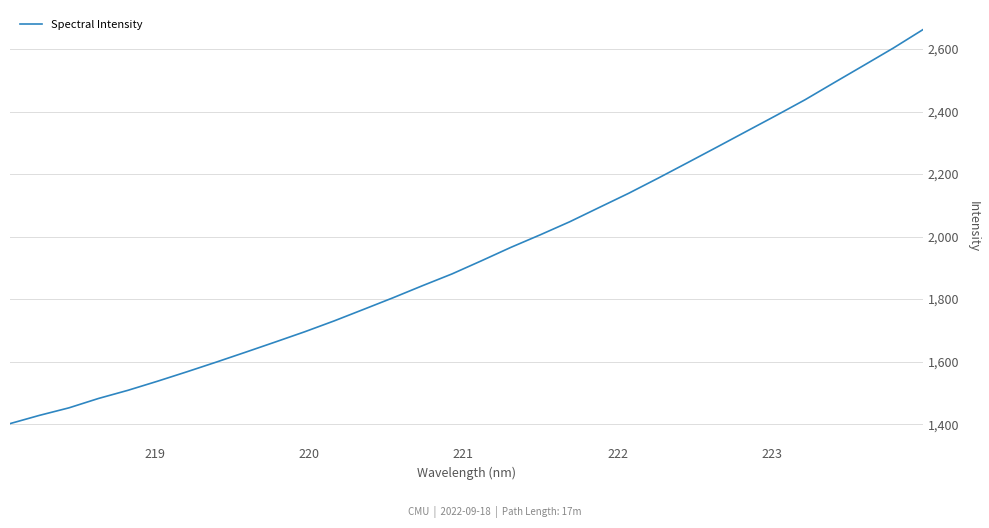

What is the maximum value shown in the chart?

2661.8